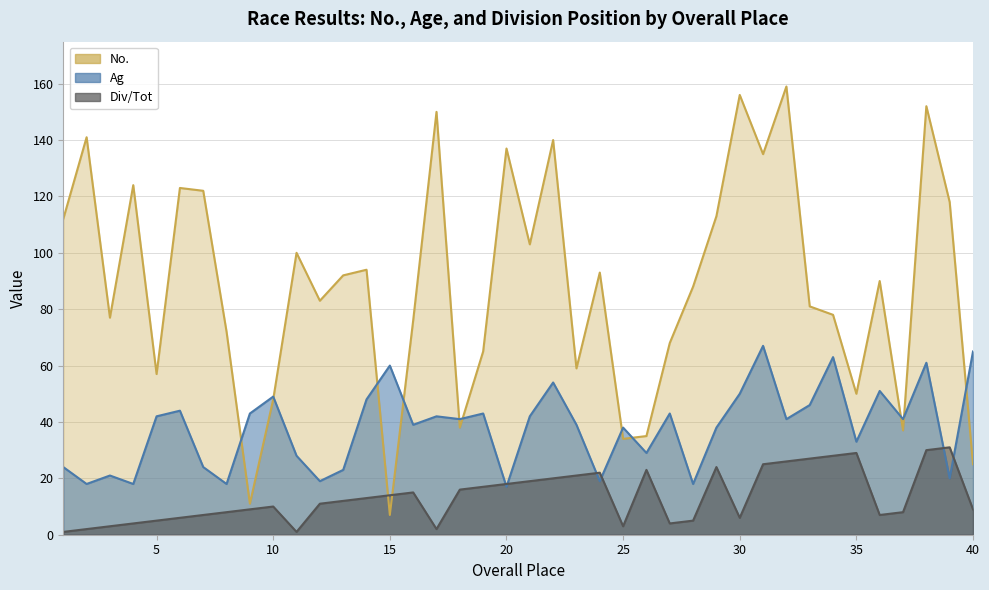

At which category is the sum across all series the highest?

38